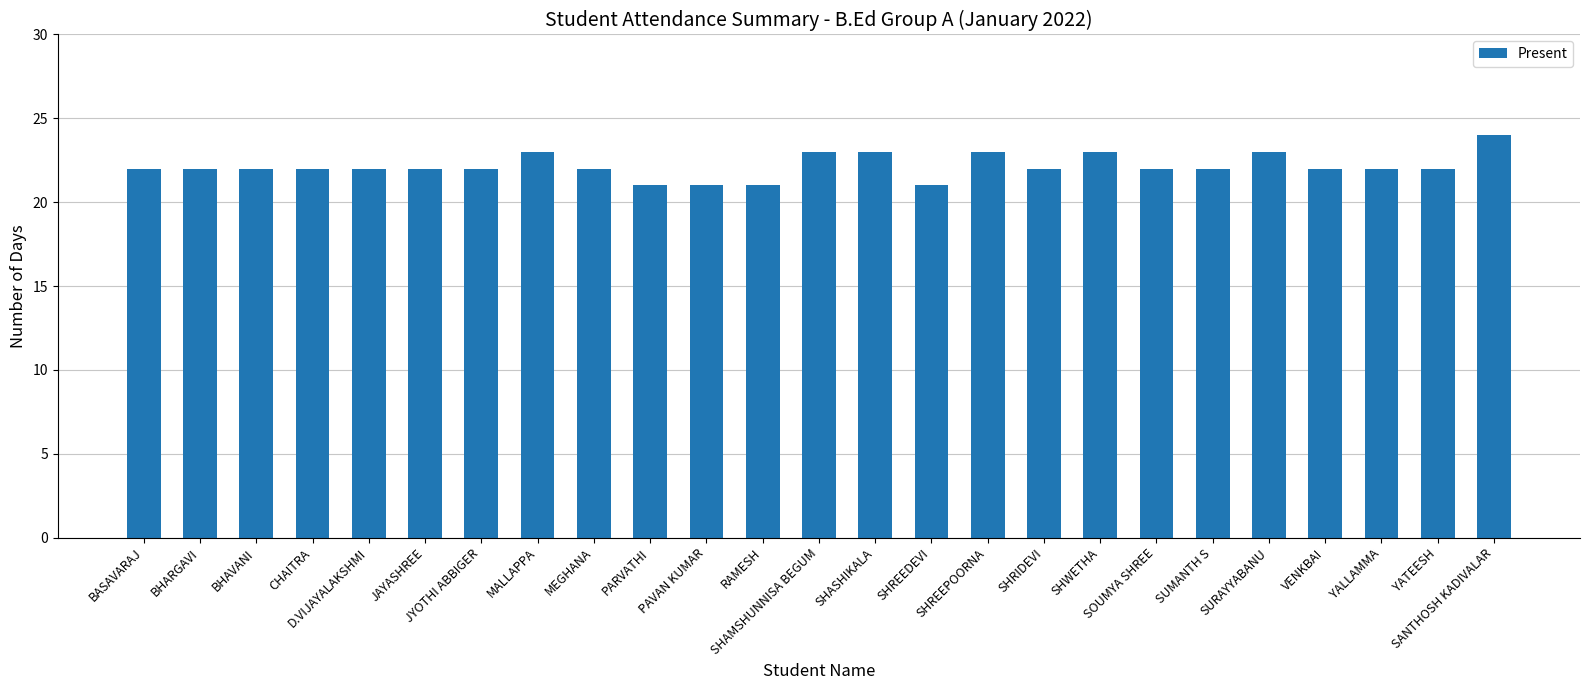

What is the minimum value shown in the chart?

21